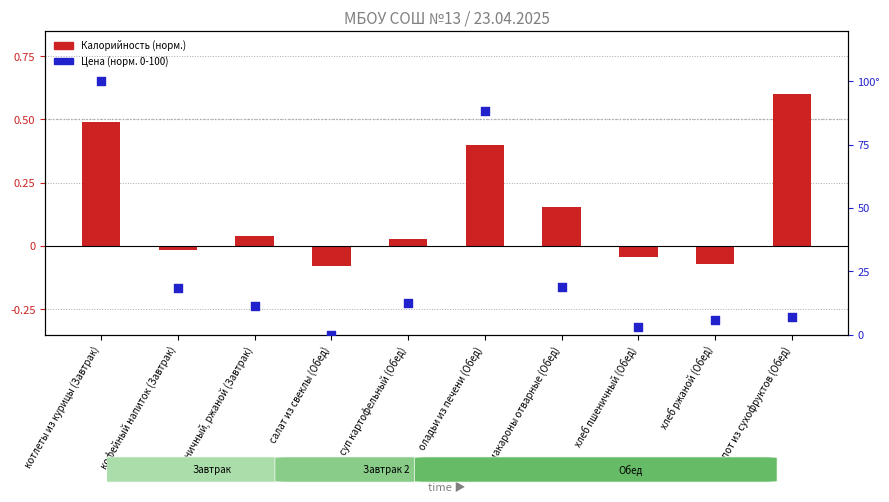

What is the total value across all series at компот из сухофруктов (Обед)?

7.4